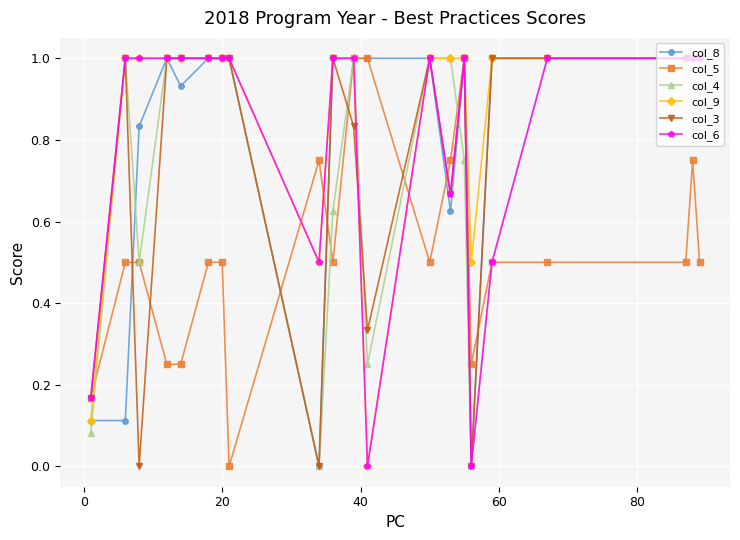

What is the greatest value displayed?

1.0